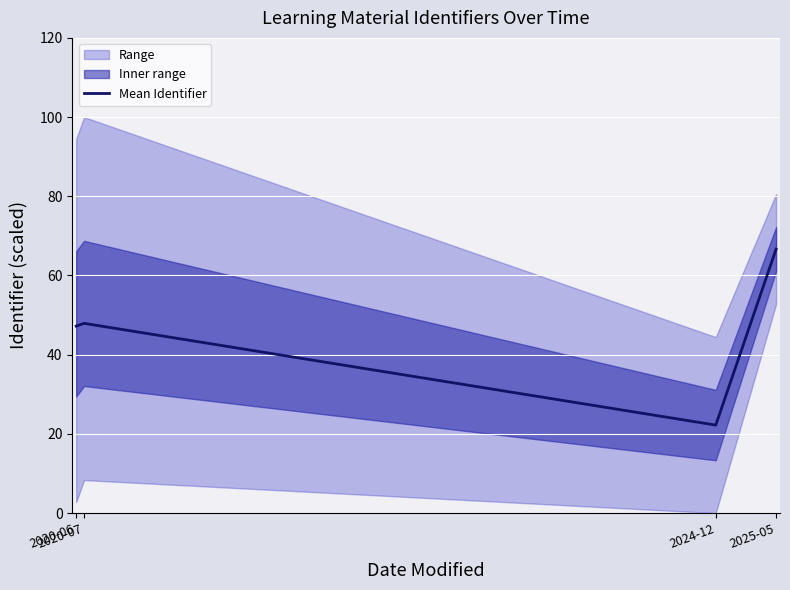

Where is the first local maximum?

2020-07